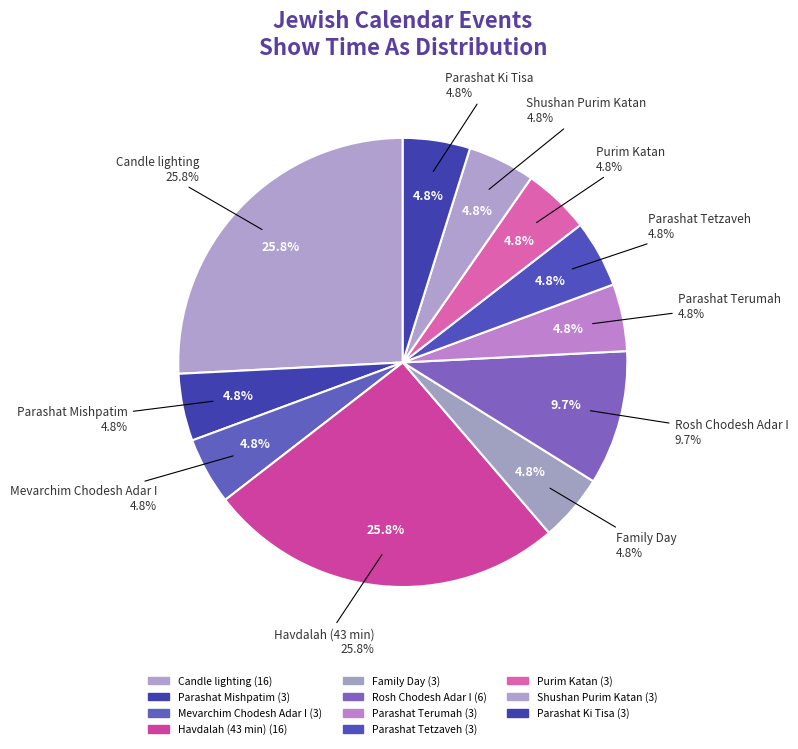

Which category has the biggest portion of the pie?

Candle lighting